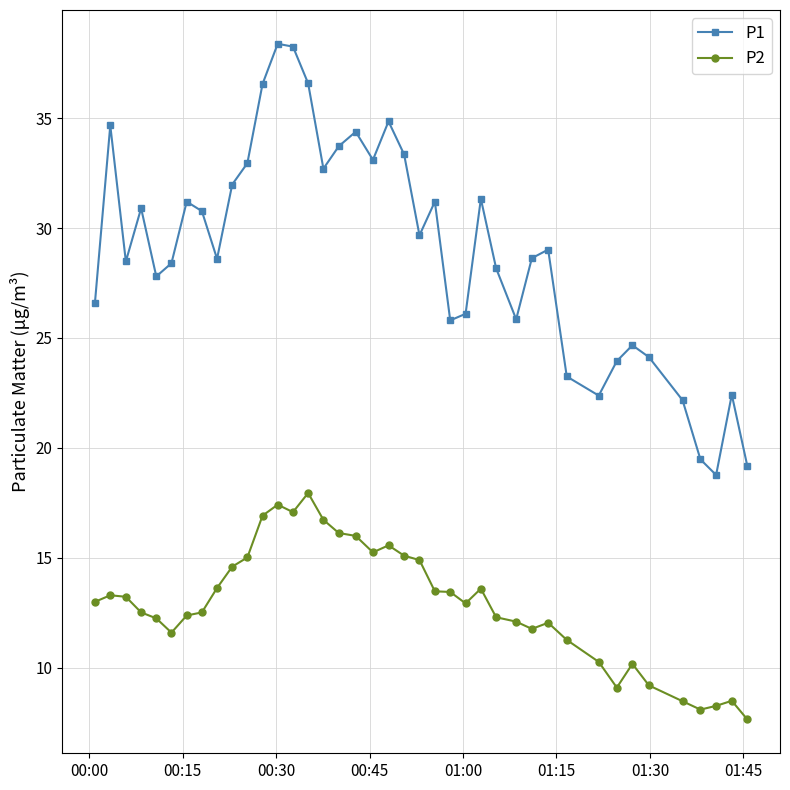

What is the value of the P2 point at the 32nd from the left?

10.3